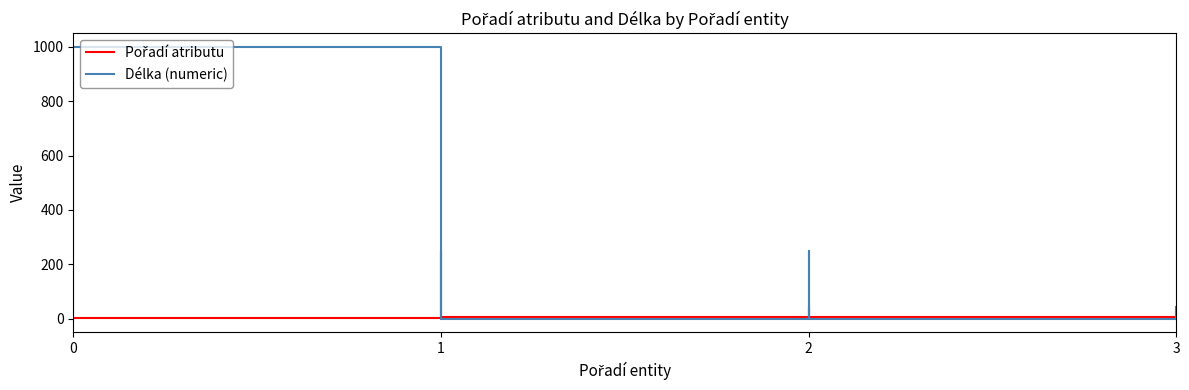

At how many categories does at least one series exceed 357?

1